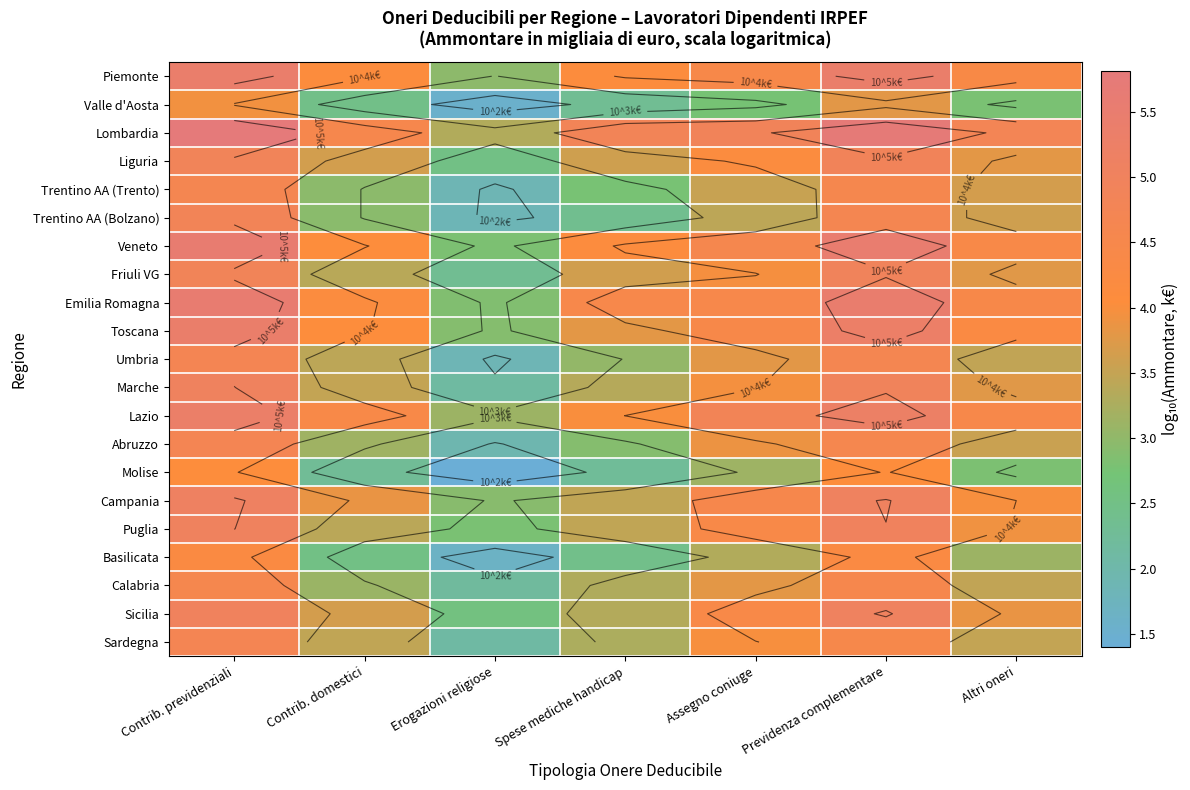

The Calabria series shows 0.8 at Spese mediche handicap. True or false?

False